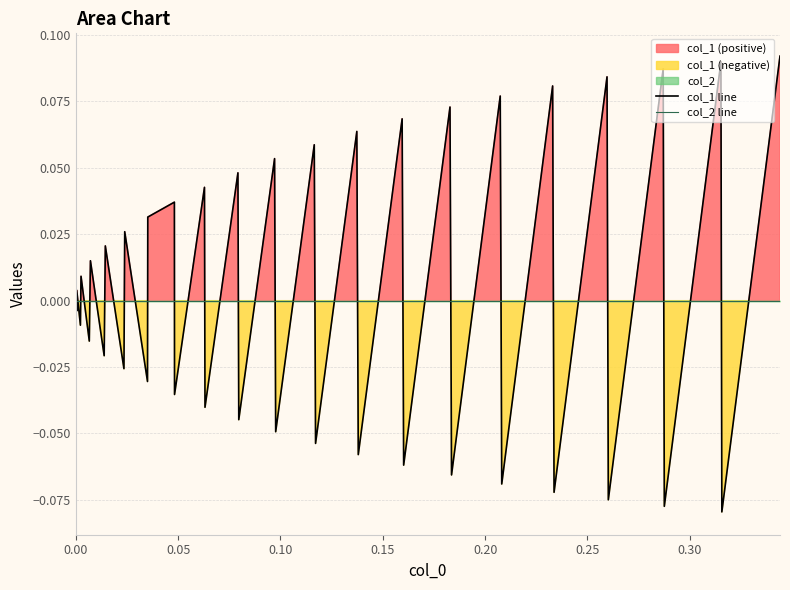

How many intersections are there between col_1 line and col_2 line?

37